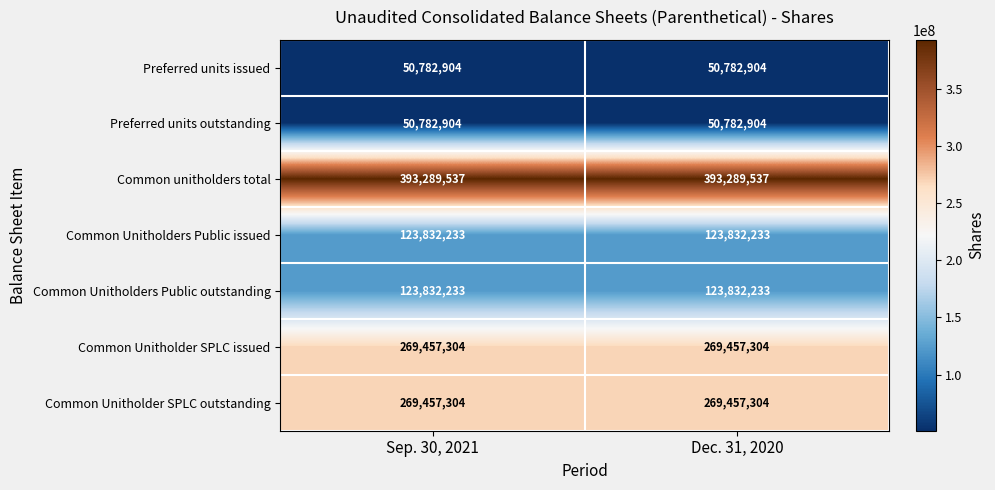

True or false: Preferred units outstanding has a value of 50782904 at Dec. 31, 2020.

True